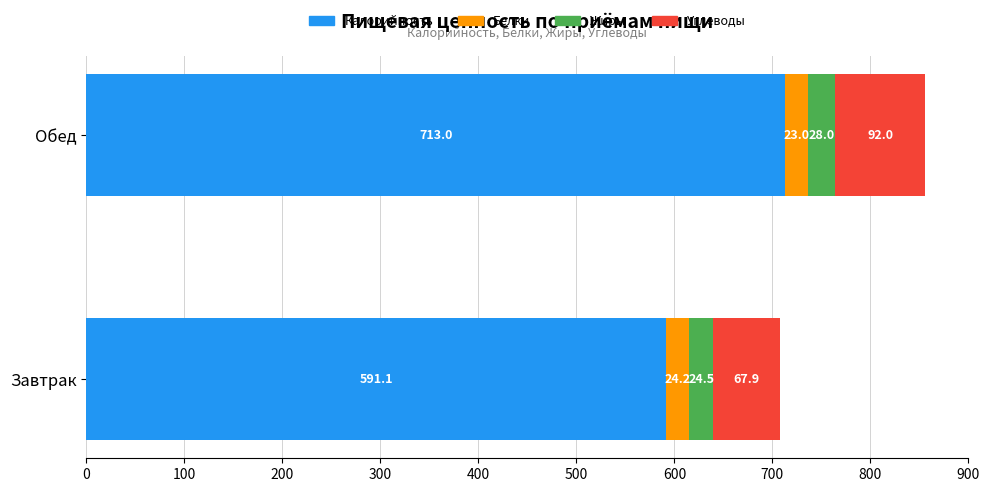

At which category is the sum across all series the highest?

Обед